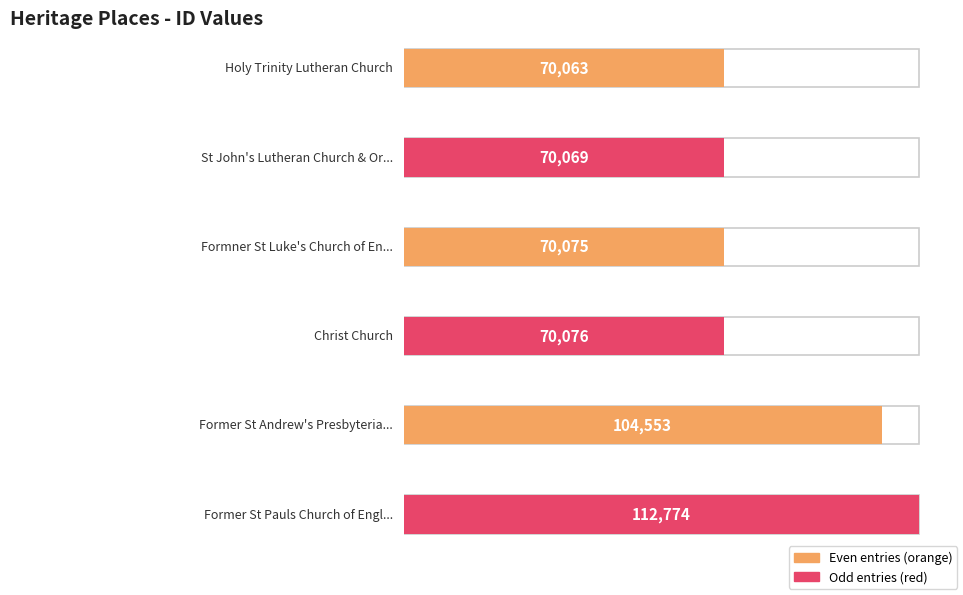

List the labels in order of value, largest first.

Former St Pauls Church of England, Former St Andrew's Presbyterian Church, Christ Church, Formner St Luke's Church of England, St John's Lutheran Church & Organ, Holy Trinity Lutheran Church